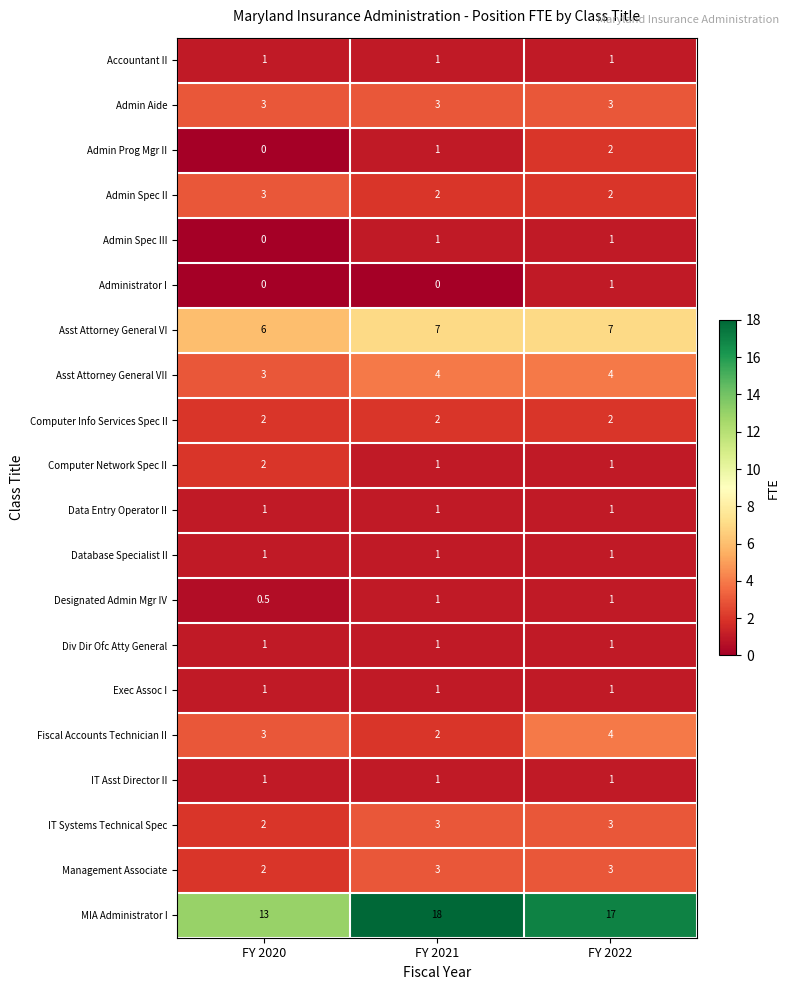

True or false: Admin Aide has a value of 5.0 at FY 2022.

False